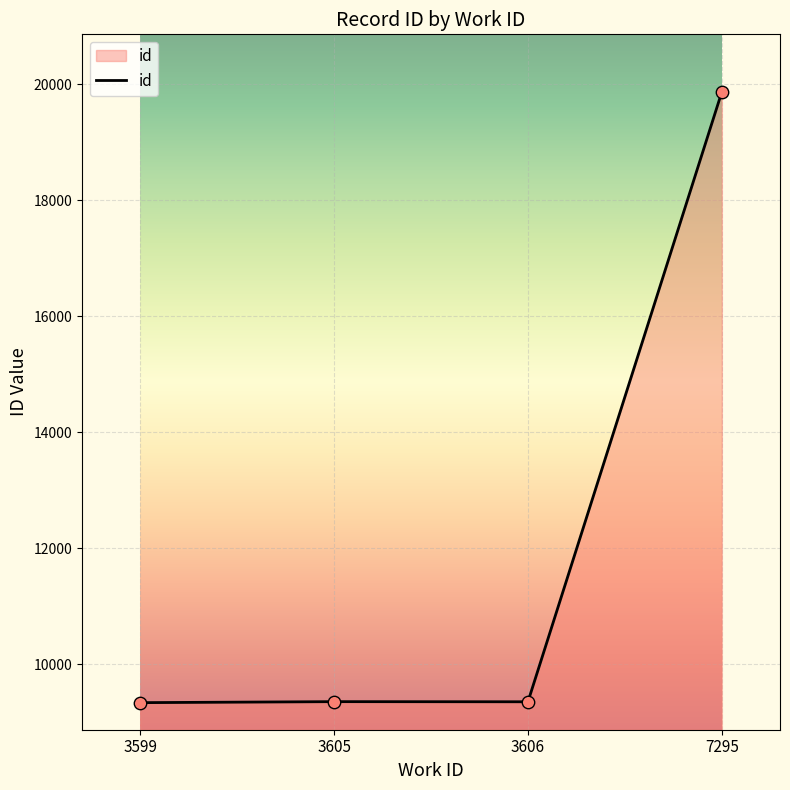

What is the ratio of the value at 3606 to the value at 3605?

1.0